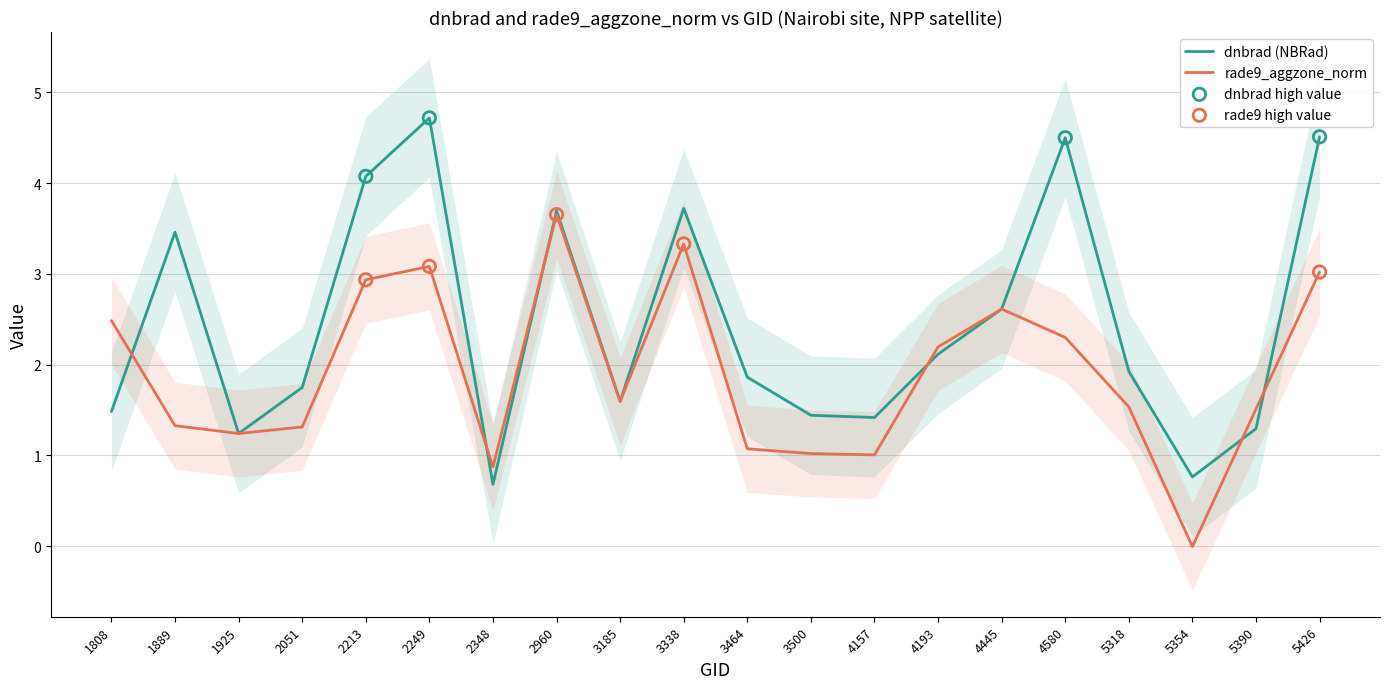

Which series has the largest total across all categories?

dnbrad